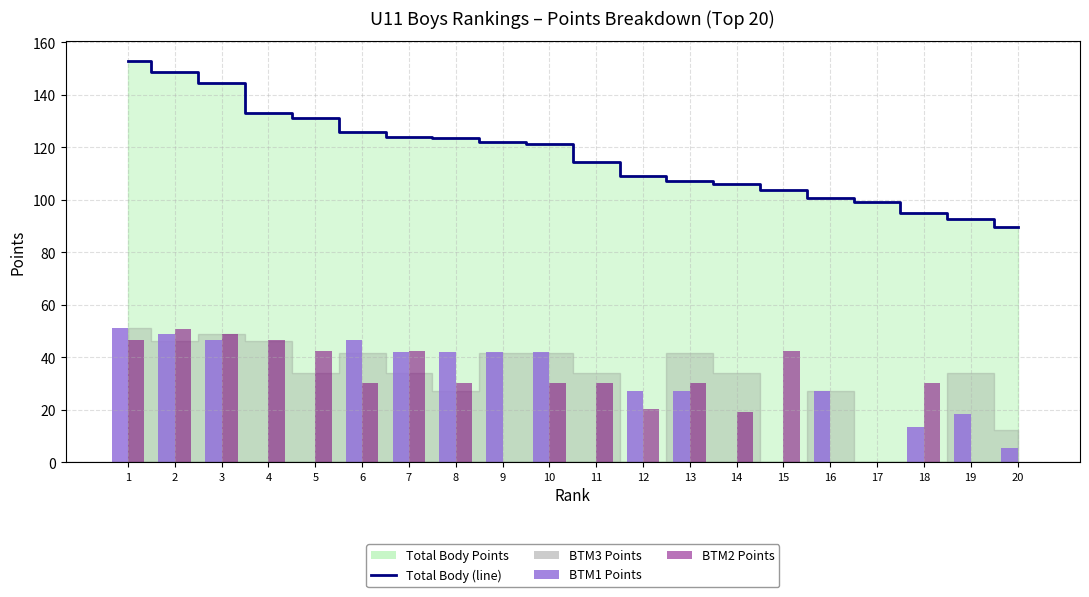

Which category has the lowest value in the BTM2 series?

9